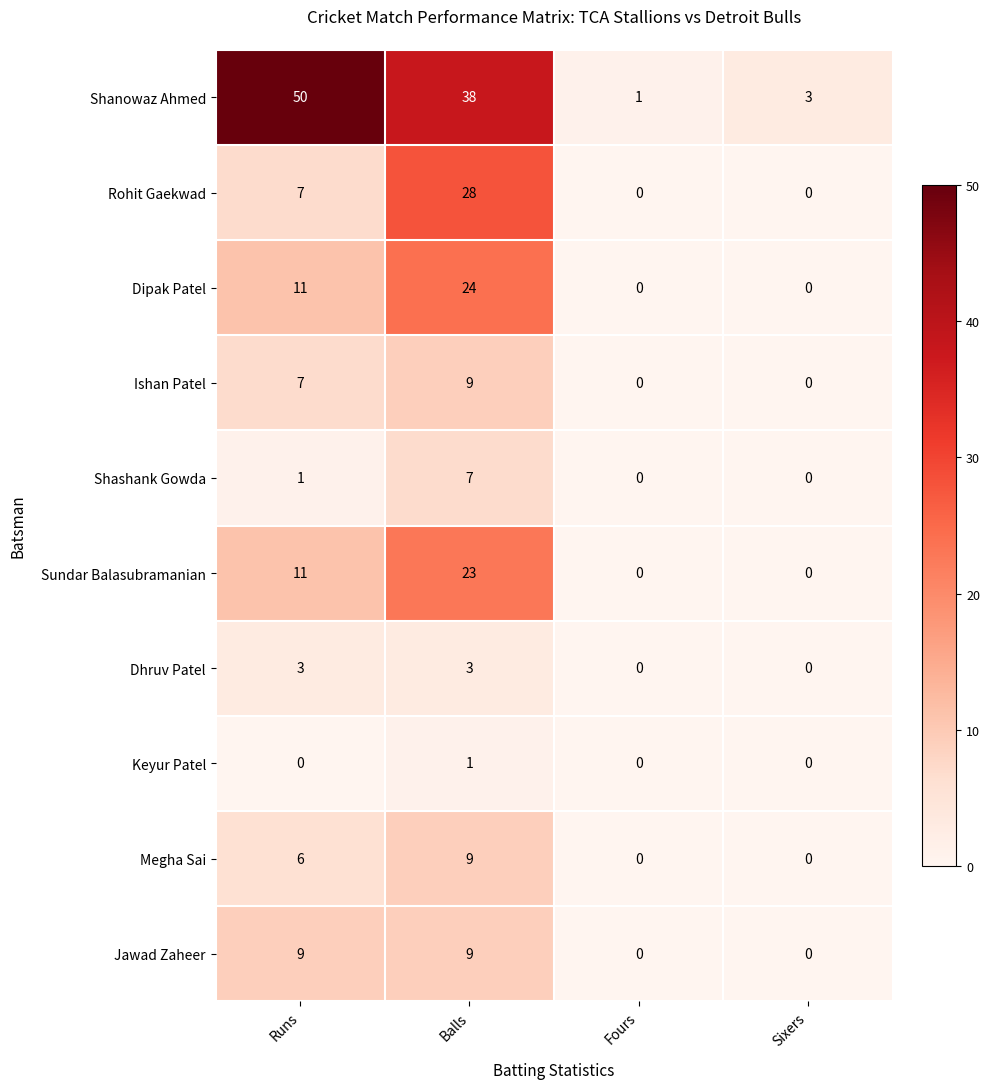

What is the average value of the Rohit Gaekwad series?

9